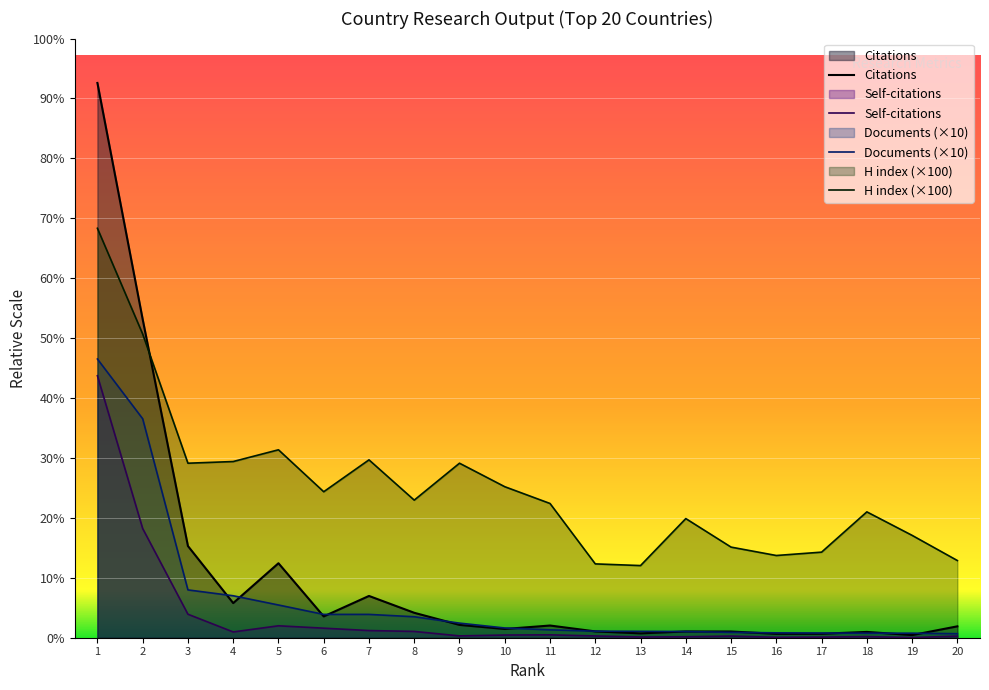

What is the sum of all H index values?

178900